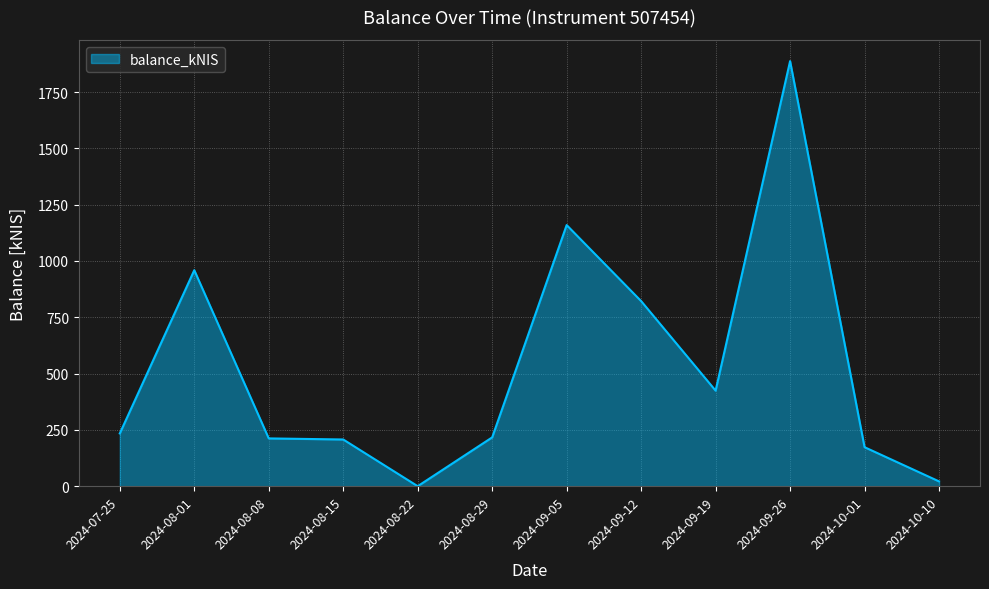

What is the difference between the values at 2024-09-26 and 2024-07-25?

1652.9